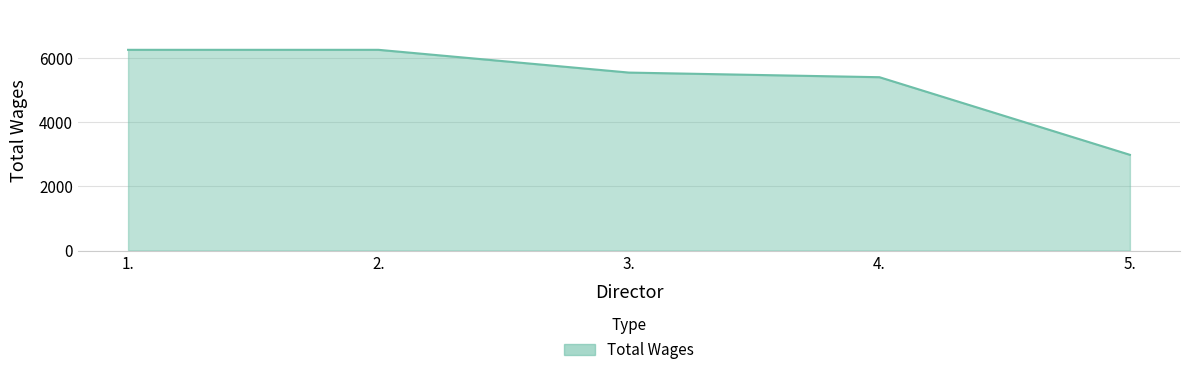

What is the ratio of the value at 1. to the value at 5.?

2.1